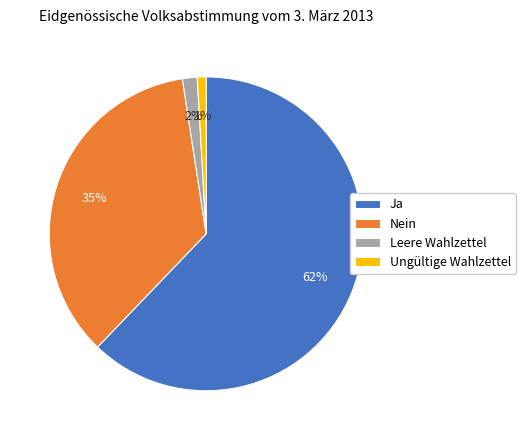

Which slice represents more than half of the pie?

Ja